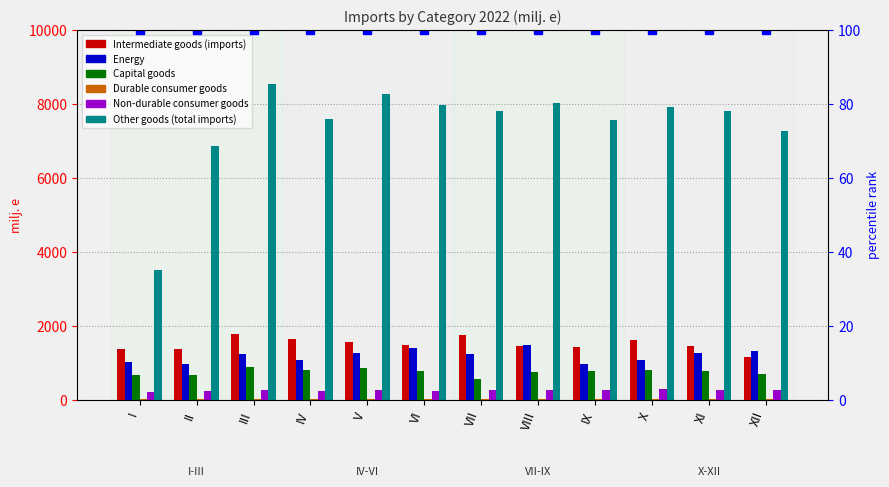

True or false: Intermediate goods has a value of 1373.0 at I.

True